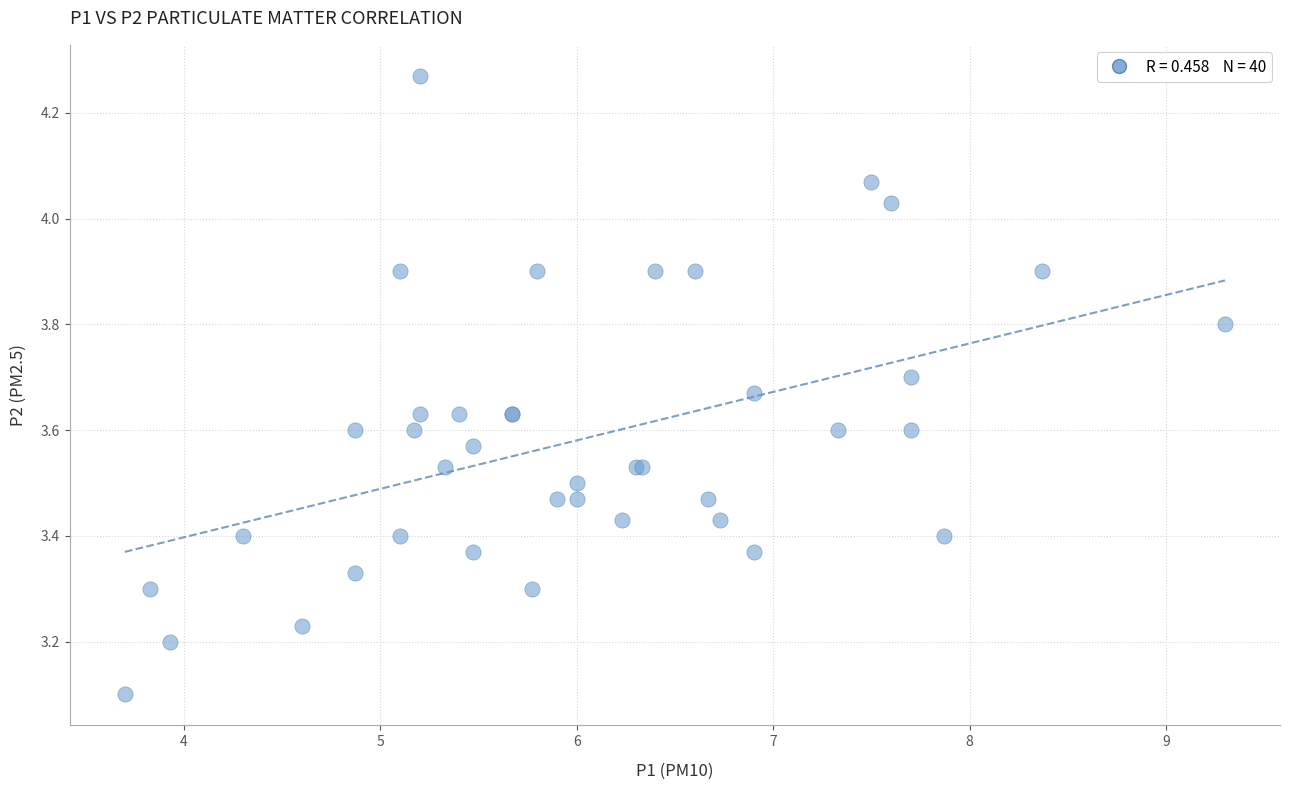

What Y value in the scatter plot is closest to 3?

3.1